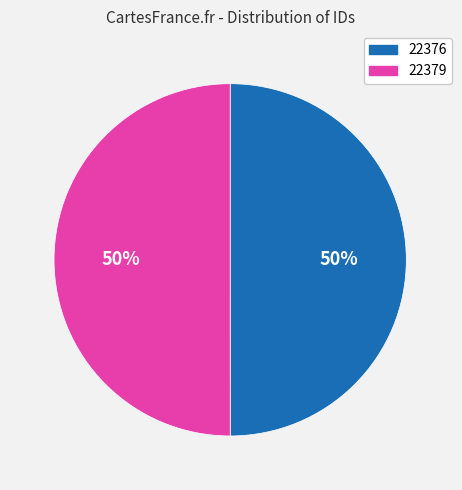

Combined, do 22379 and 22376 account for over 50%?

Yes